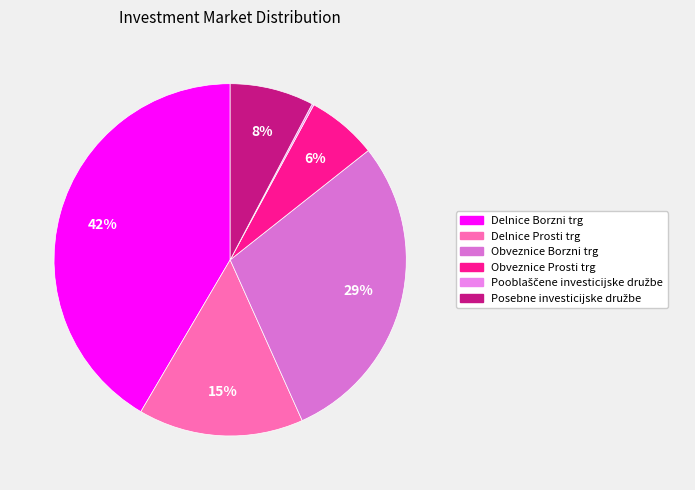

Which has a higher value, Obveznice Prosti trg or Posebne investicijske družbe?

Posebne investicijske družbe